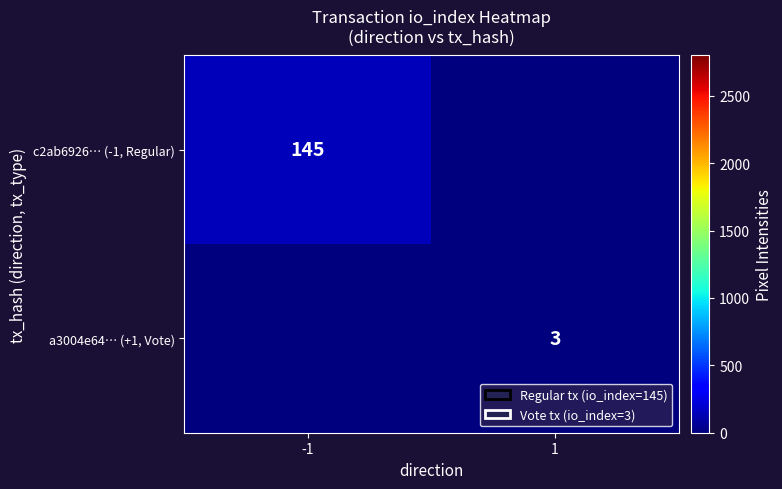

The value of c2ab6926… (-1, Regular) at -1 is 145. True or false?

True